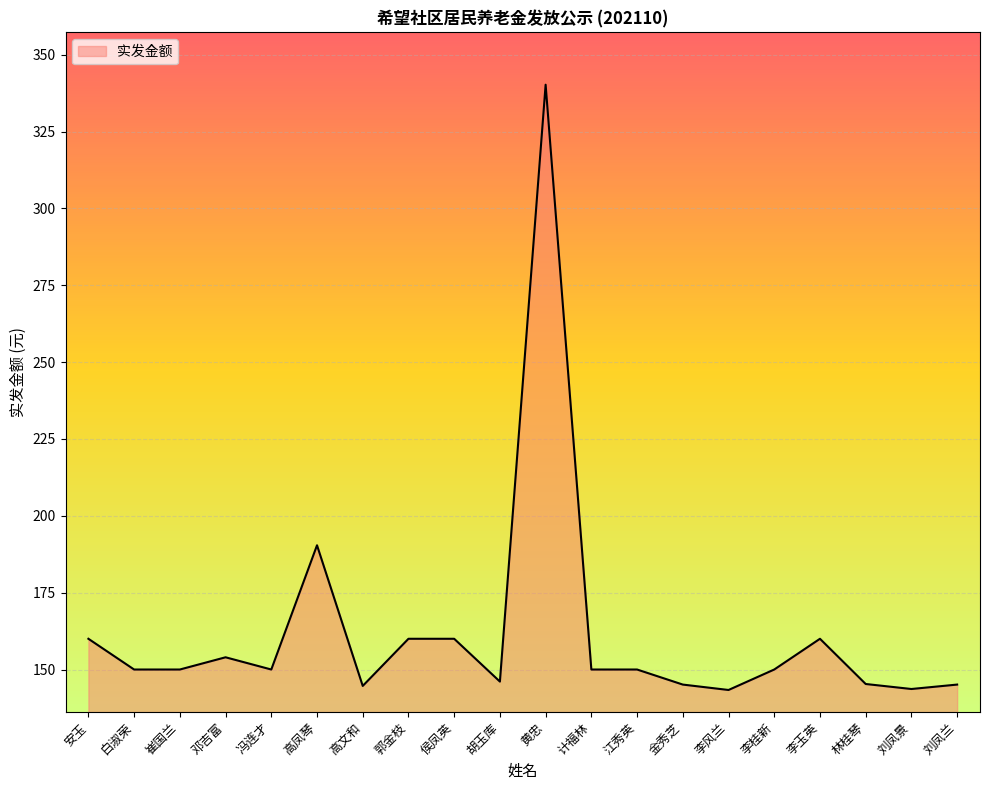

What is the minimum value shown in the chart?

143.3